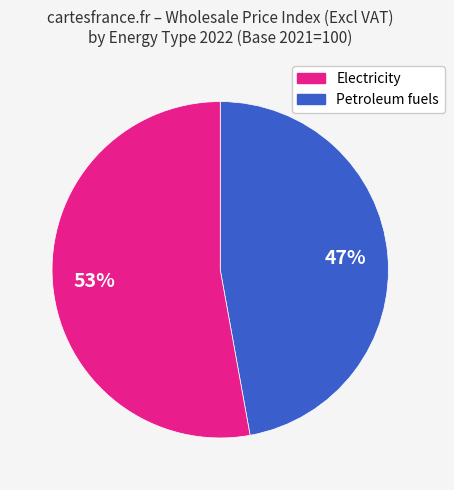

Is there a majority slice in this chart?

Yes